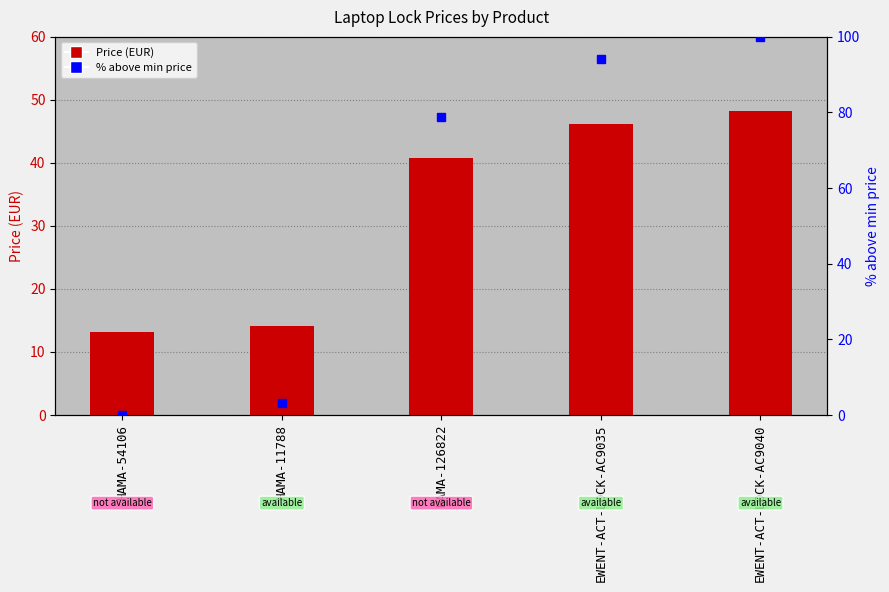

Reading left to right, what are all the values shown in this chart?

Price: 13.1	14.1	40.7	46.1	48.1
% above min price: 0.0	3.0	78.9	94.1	100.0